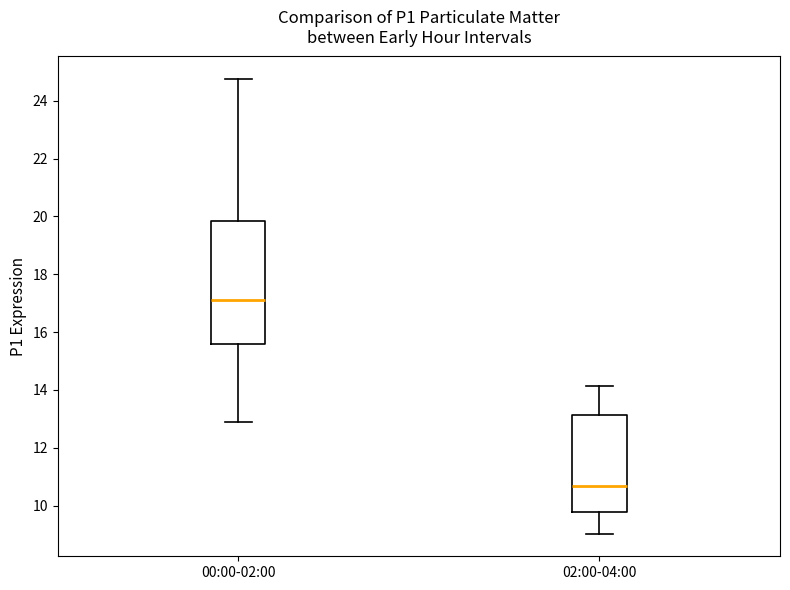

Where does the median line of the box for 02:00-04:00 sit on the y-axis? The values are not printed on the chart, so give them approximately, as read against the axis.

10.6